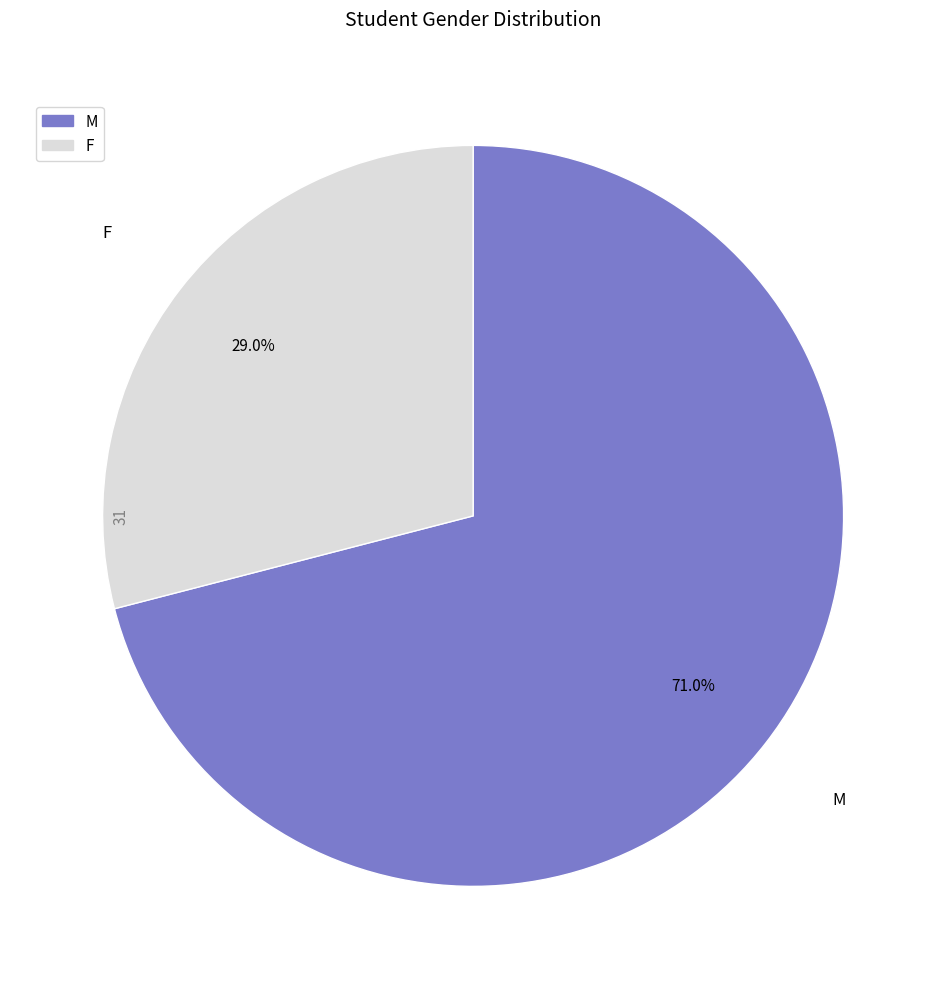

Is there a majority slice in this chart?

Yes